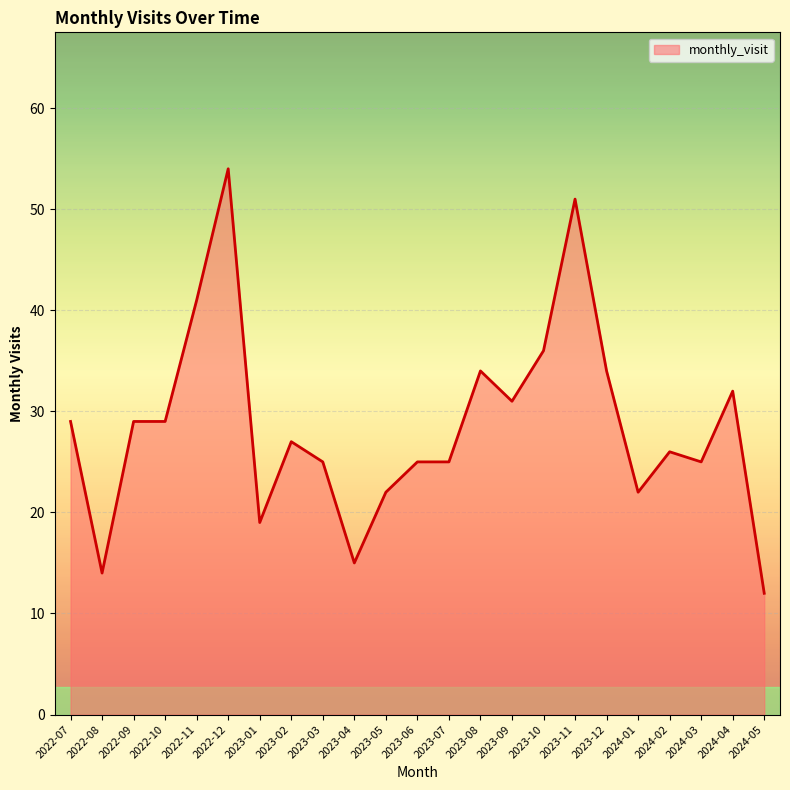

Which label corresponds to the smallest value in the chart?

2024-05